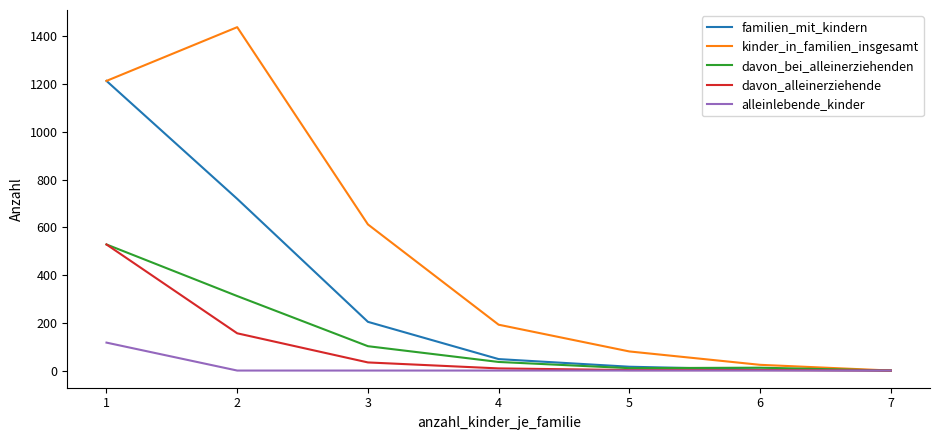

Which series changed the most between 3 and 5?

kinder_in_familien_insgesamt